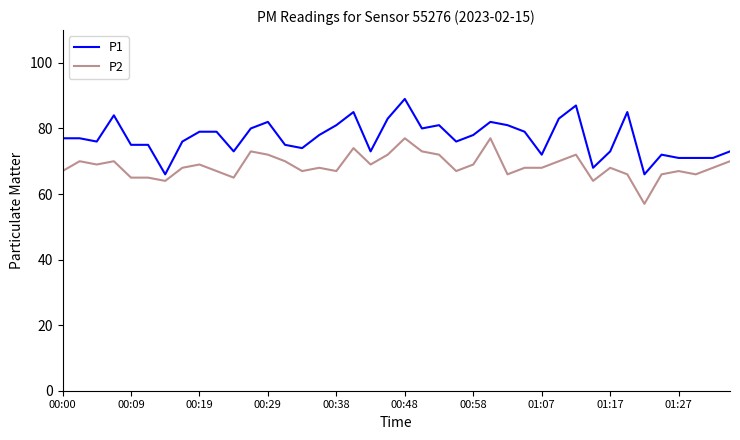

List the series in order of their overall mean, highest first.

P1, P2